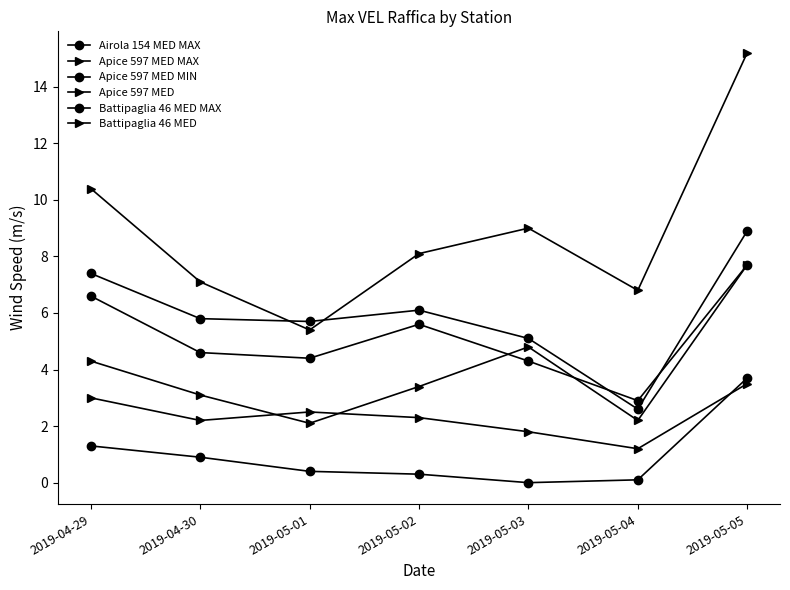

At which label is Battipaglia 46 MED closest to 2?

2019-05-03